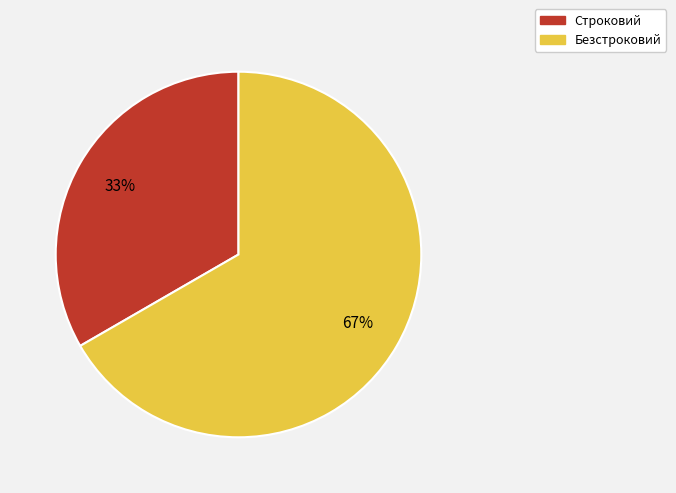

How many segments does this pie chart have?

2